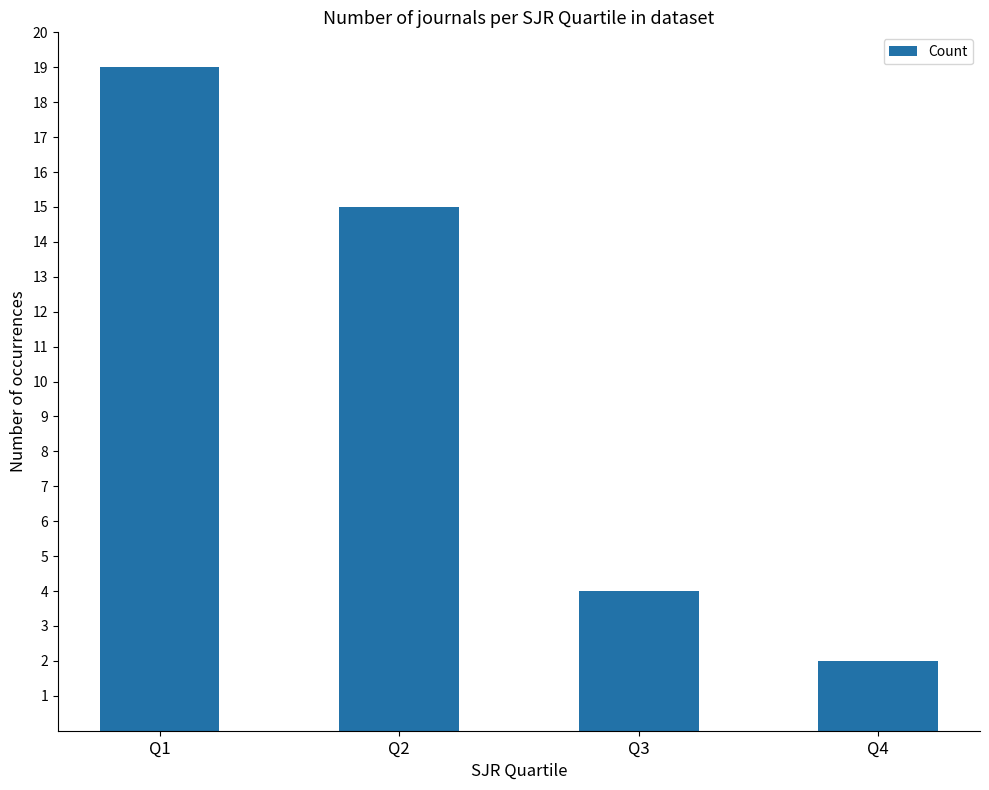

What is the difference between the maximum and minimum values?

17